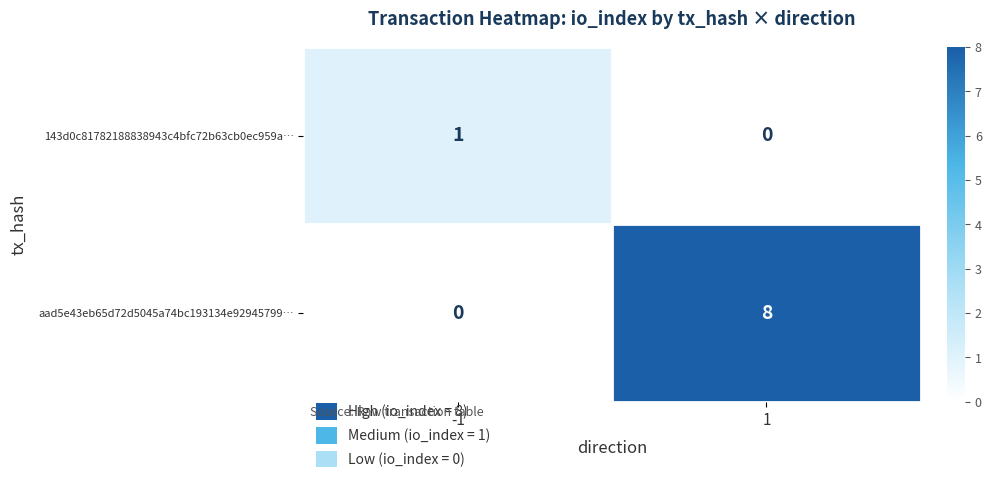

What is the greatest value displayed?

8